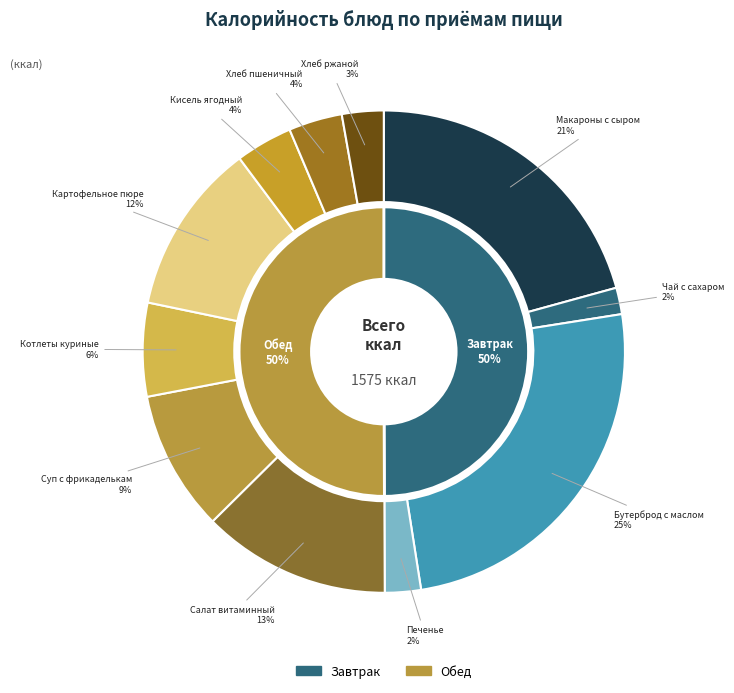

How many slices are in this pie chart?

11